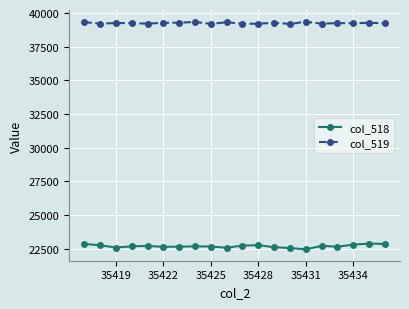

At how many categories does at least one series exceed 25673?

20